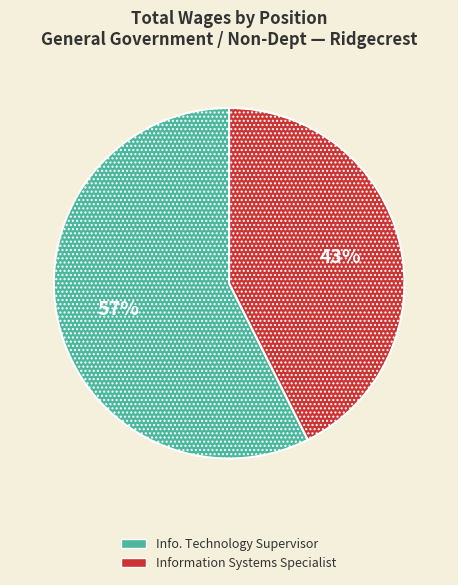

Do Info. Technology Supervisor and Information Systems Specialist together represent more than half of the pie?

Yes